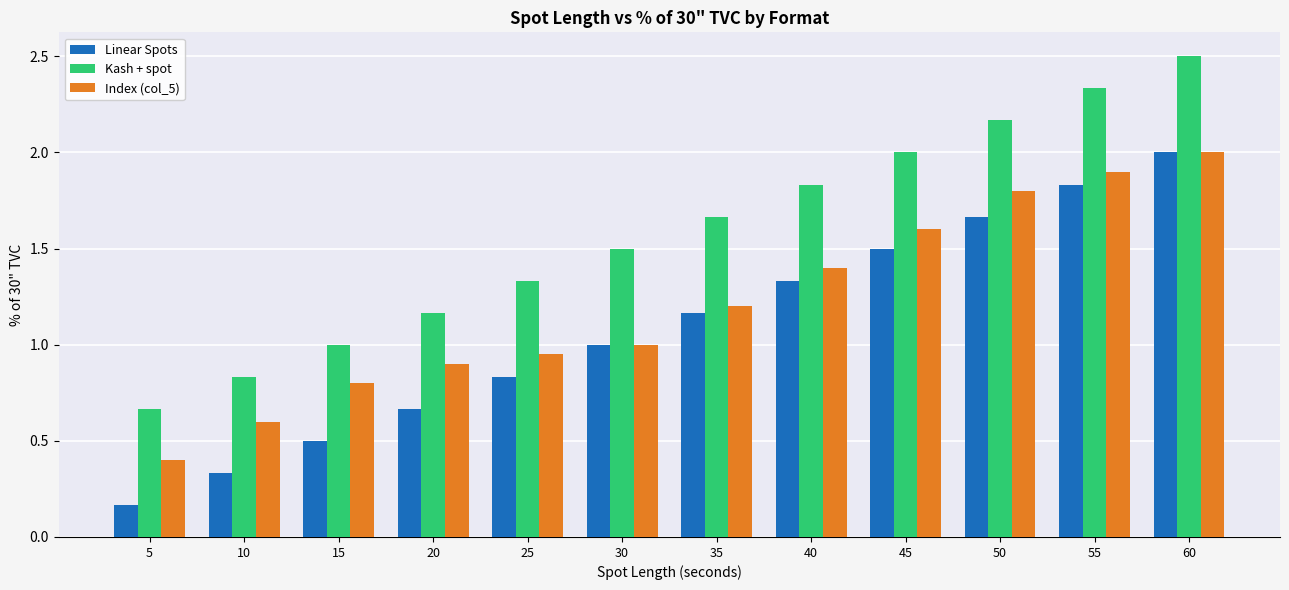

Which series has the largest total across all categories?

Kash + spot